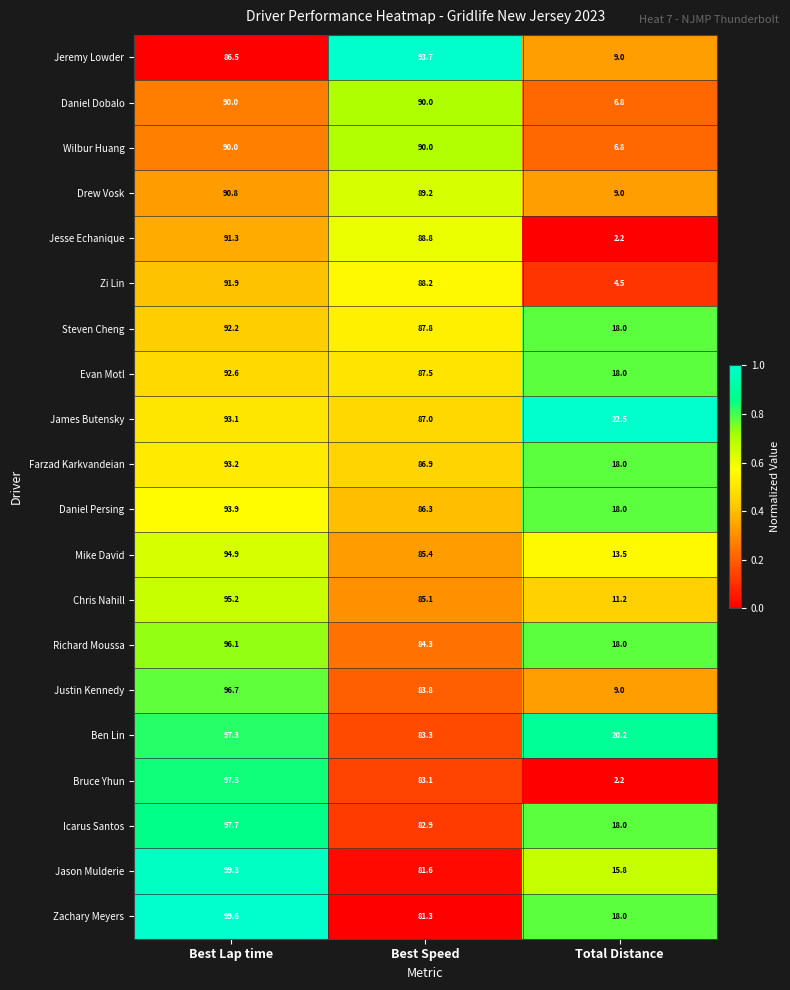

What is the total value across all series at Total Distance?

258.7